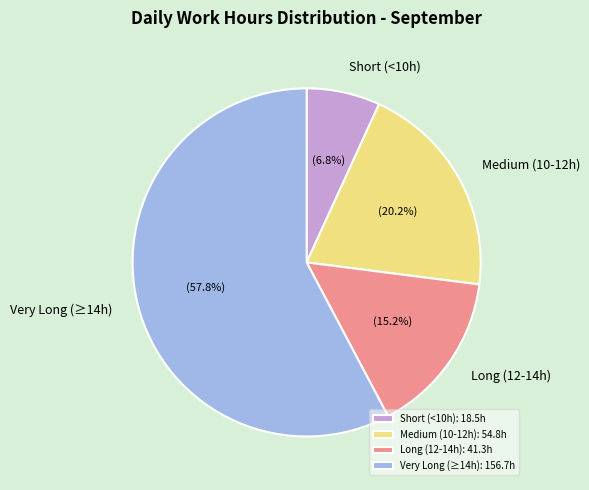

What is the total percentage of Very Long (≥14h): 156.7h and Short (<10h): 18.5h?

64.6%